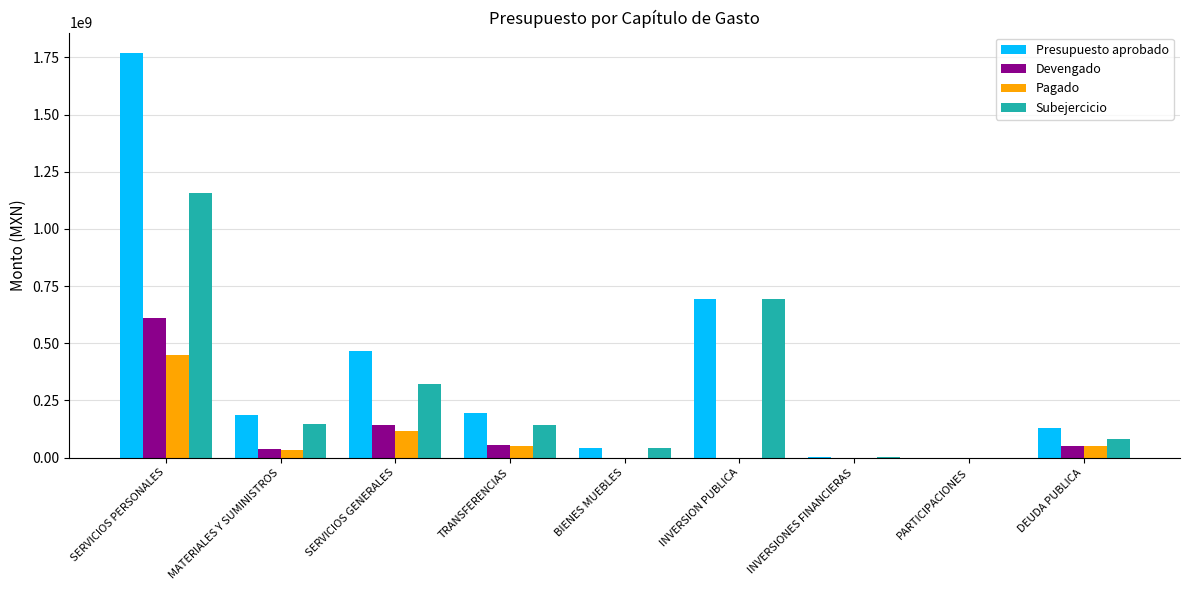

At which label is Subejercicio closest to 579663641?

INVERSION PUBLICA